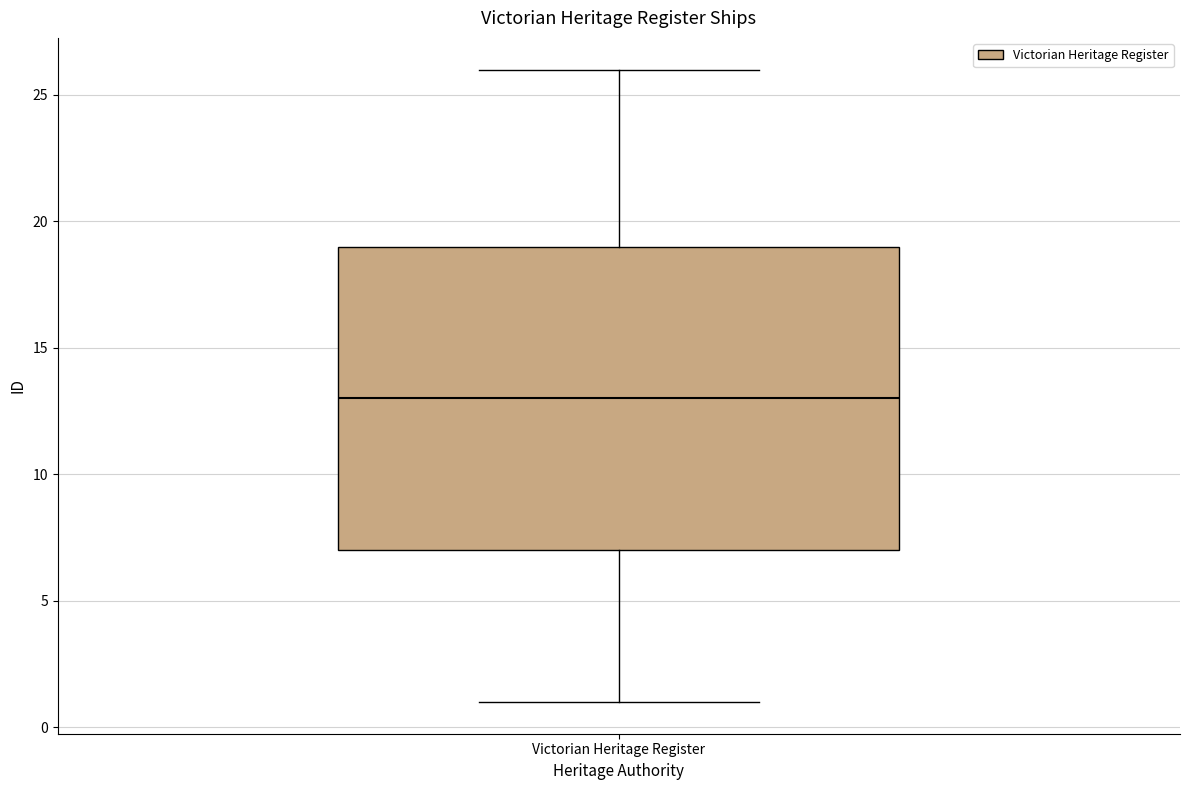

Where is the lower edge of the box for Victorian Heritage Register on the y-axis? The values are not printed on the chart, so give them approximately, as read against the axis.

7